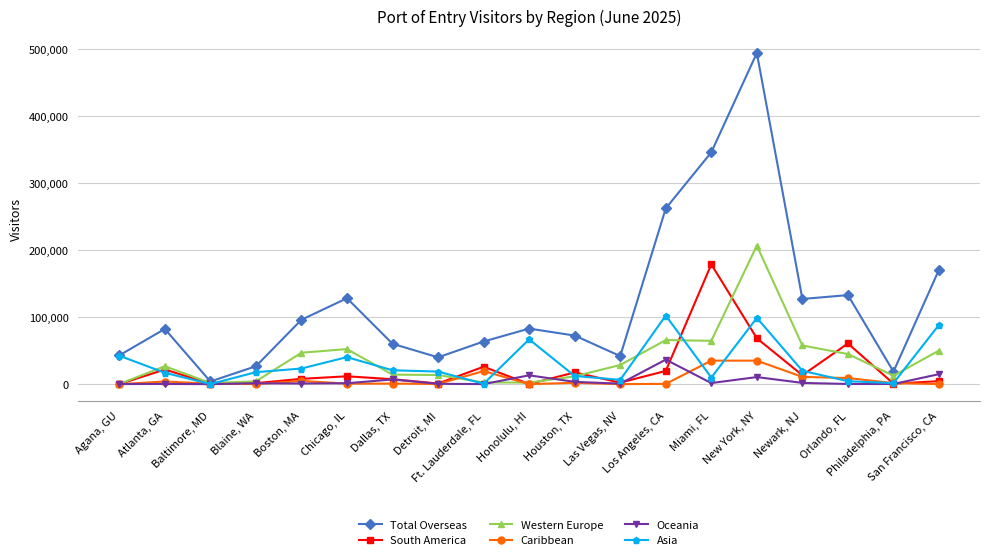

What is the difference between the highest and lowest values at Philadelphia, PA?

18483